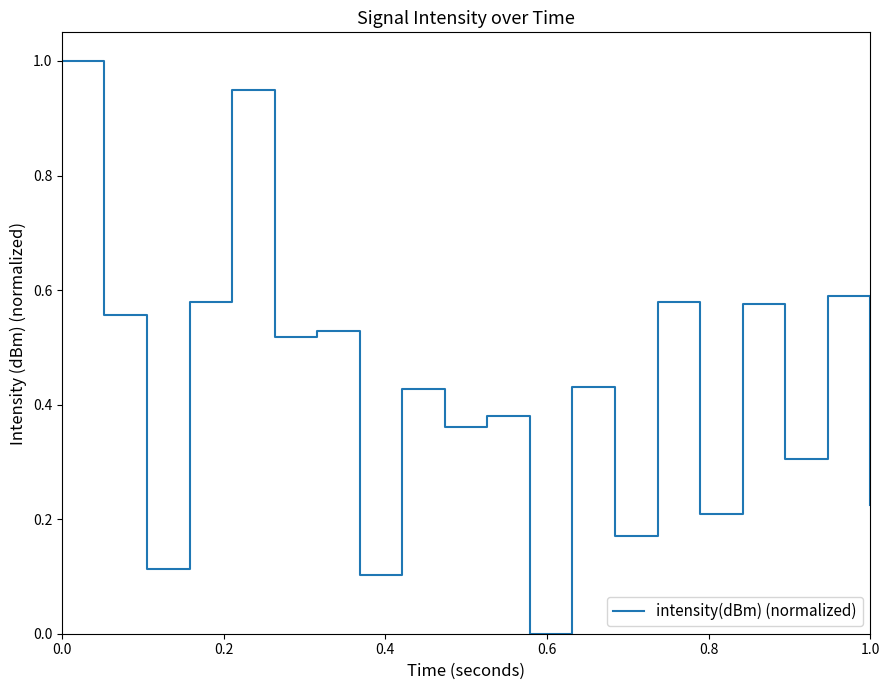

How many distinct data groups are displayed?

1